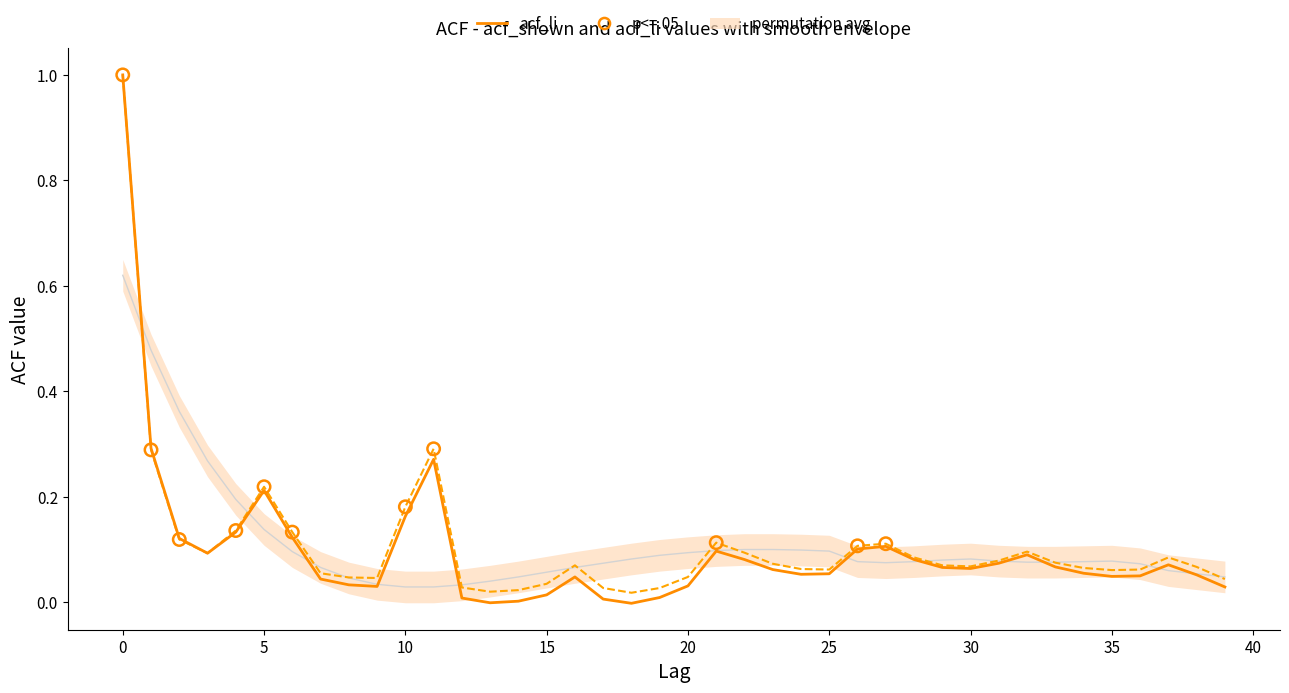

Which series has the widest spread of Y values?

acf_li